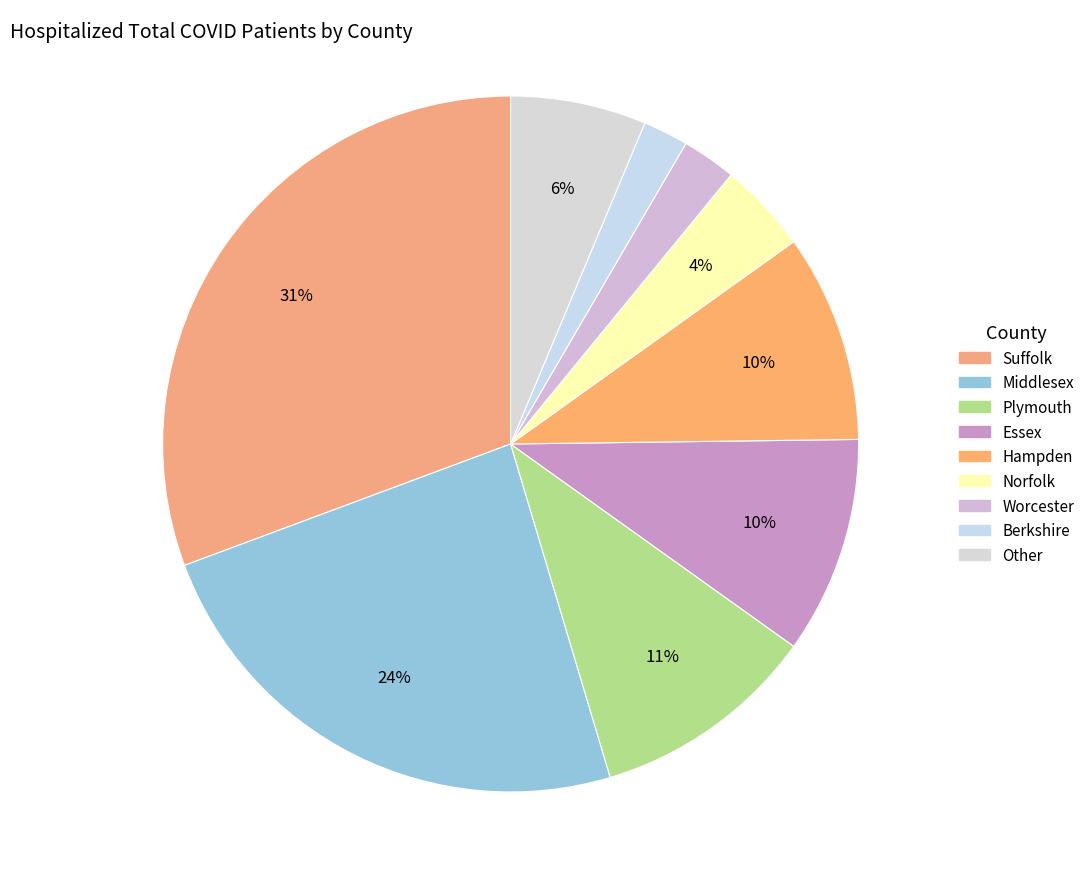

How many segments does this pie chart have?

9